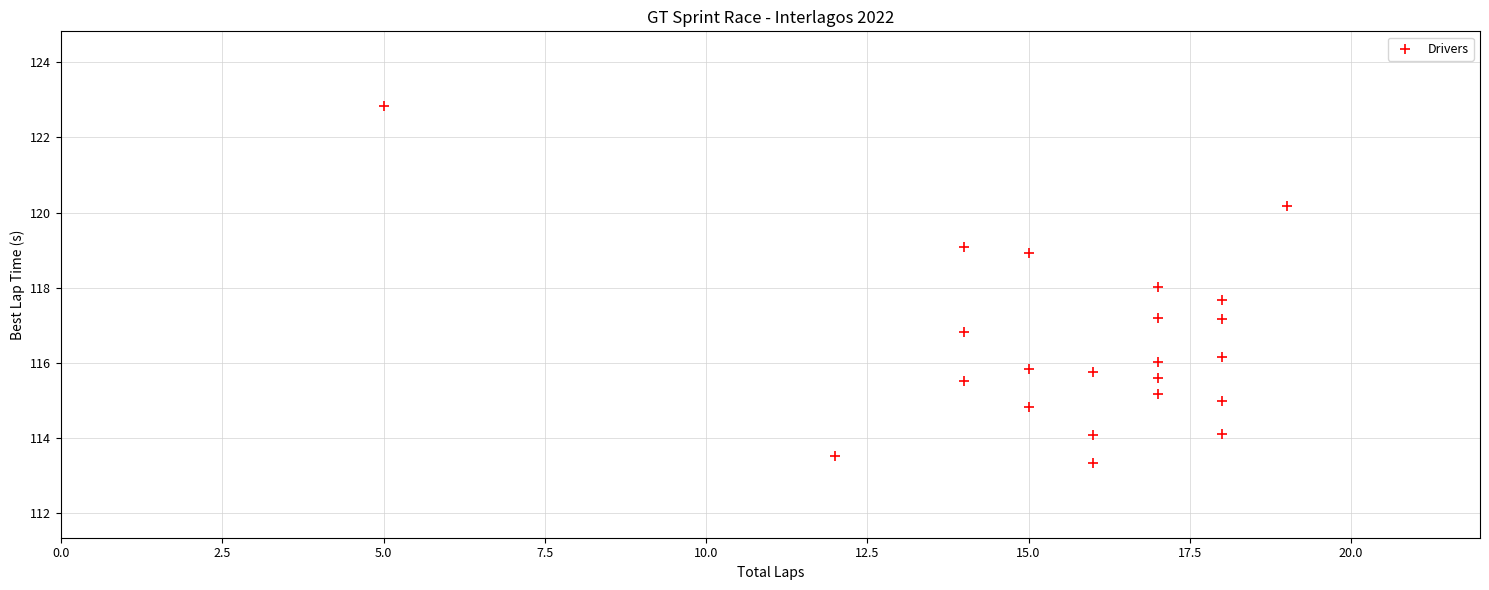

What is the range of X values (max minus min)?

14.0